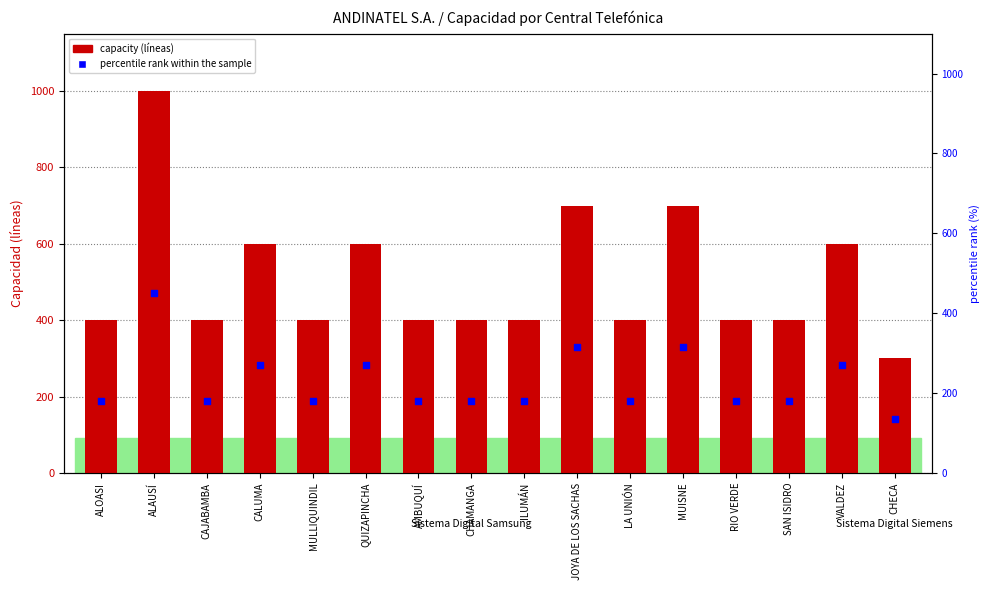

Which series has the largest total across all categories?

capacity